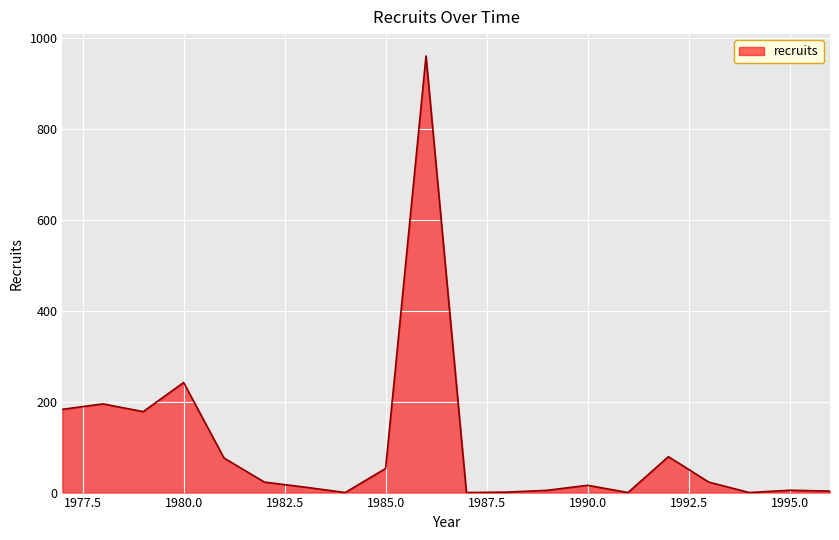

What is the greatest value displayed?

960.0